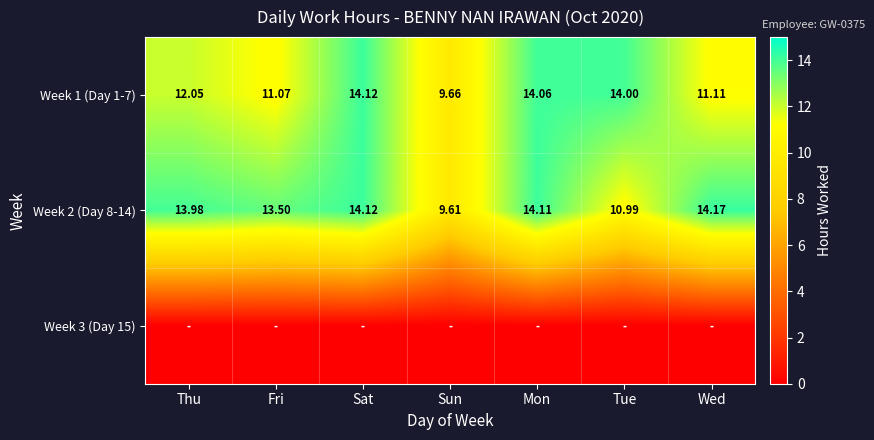

Is it true that Week 2 (Day 8-14) equals 9.6 at Sun?

True